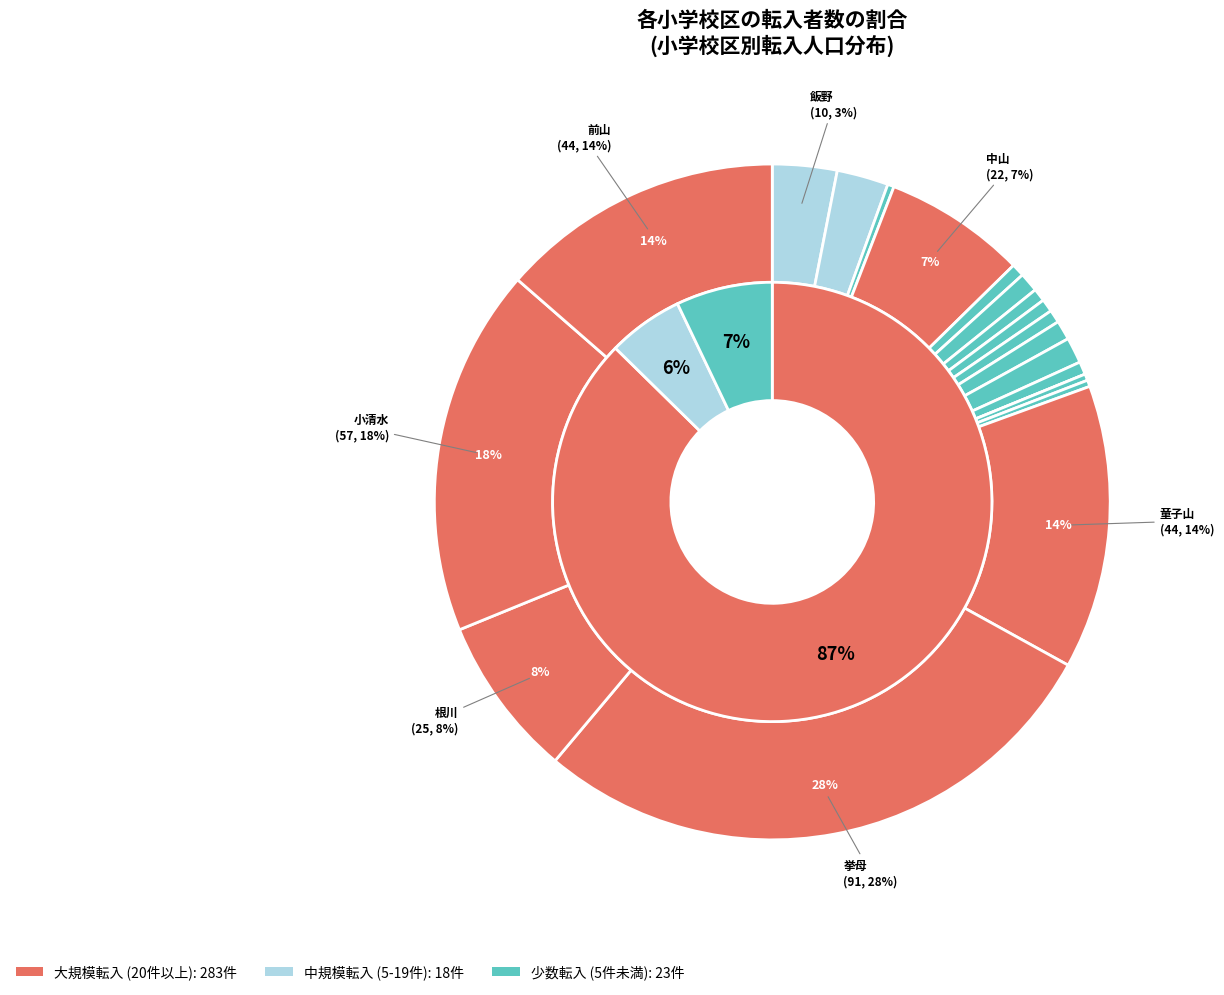

Combined, do 挙母 and 本城 account for over 50%?

No